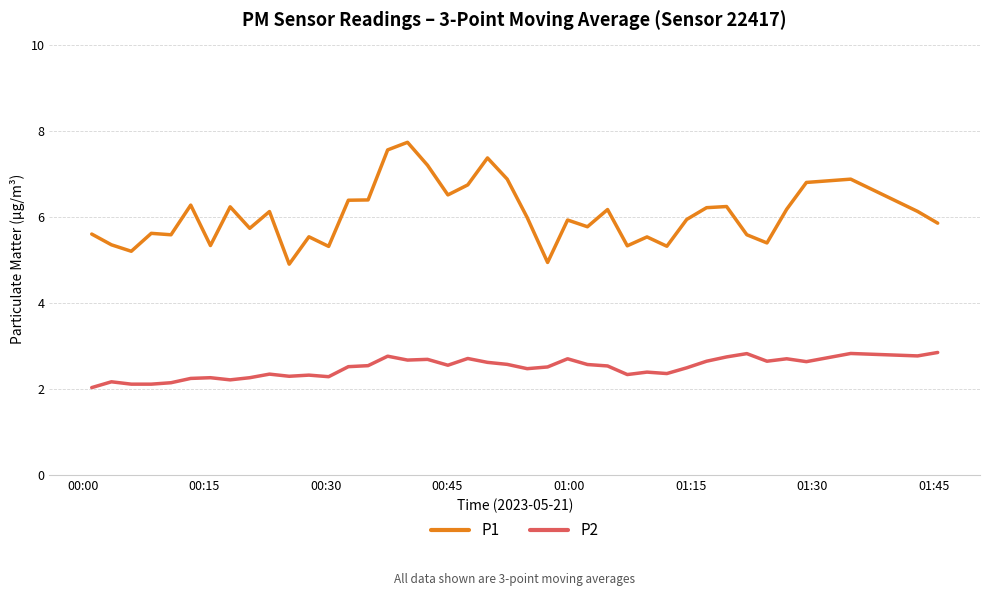

Which series has the largest total across all categories?

P1